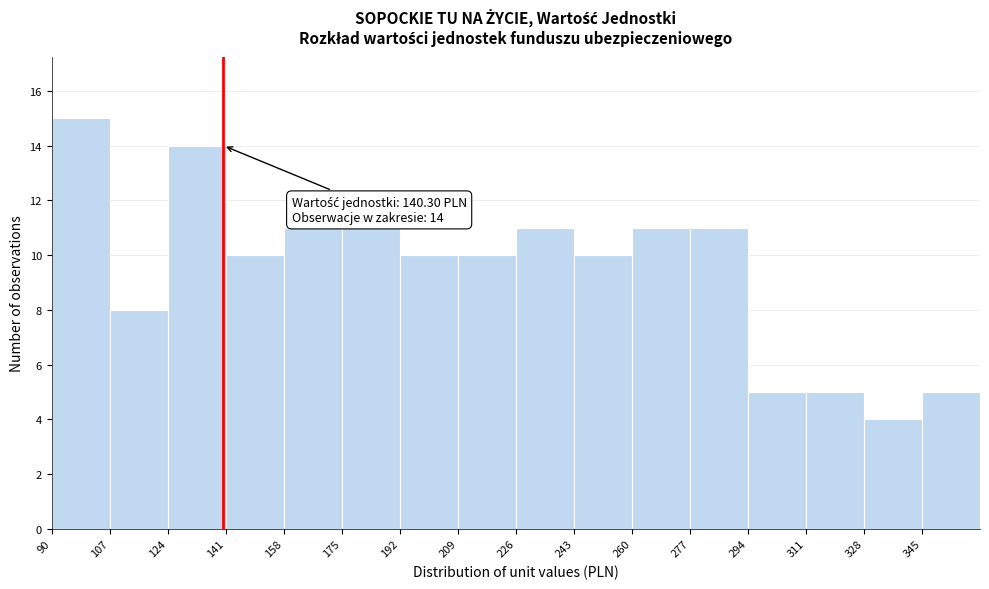

Which range on the x-axis has the tallest bar?

90 to 107